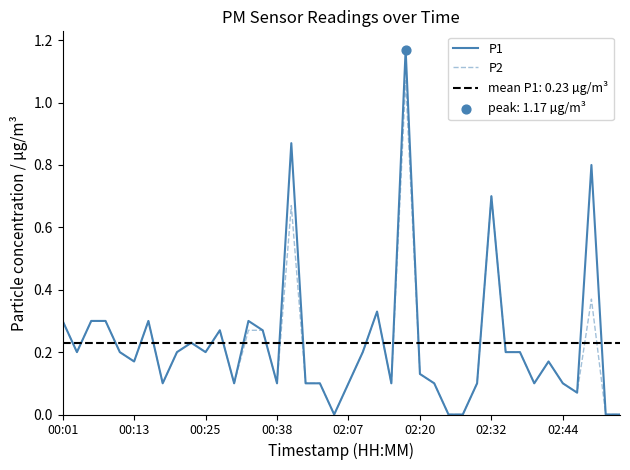

Which series contains the lowest Y value?

P1